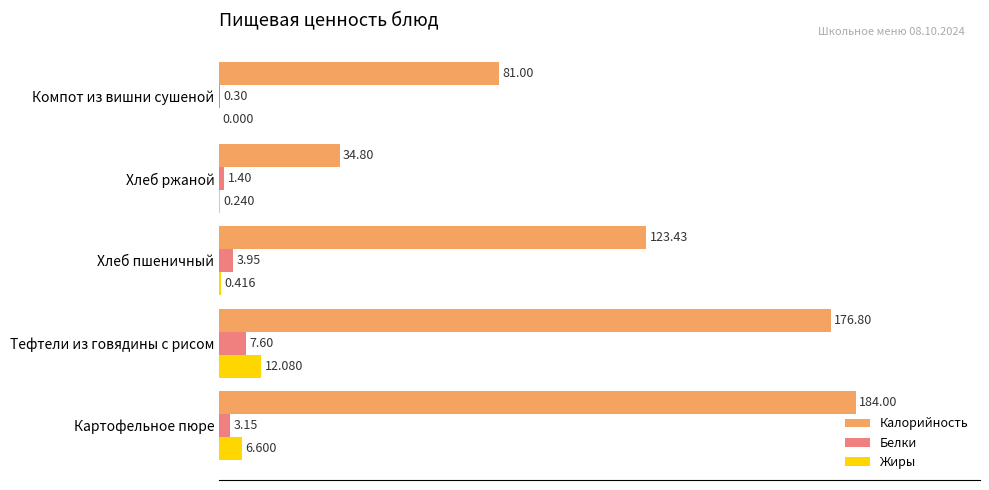

Which series has the largest total across all categories?

Калорийность